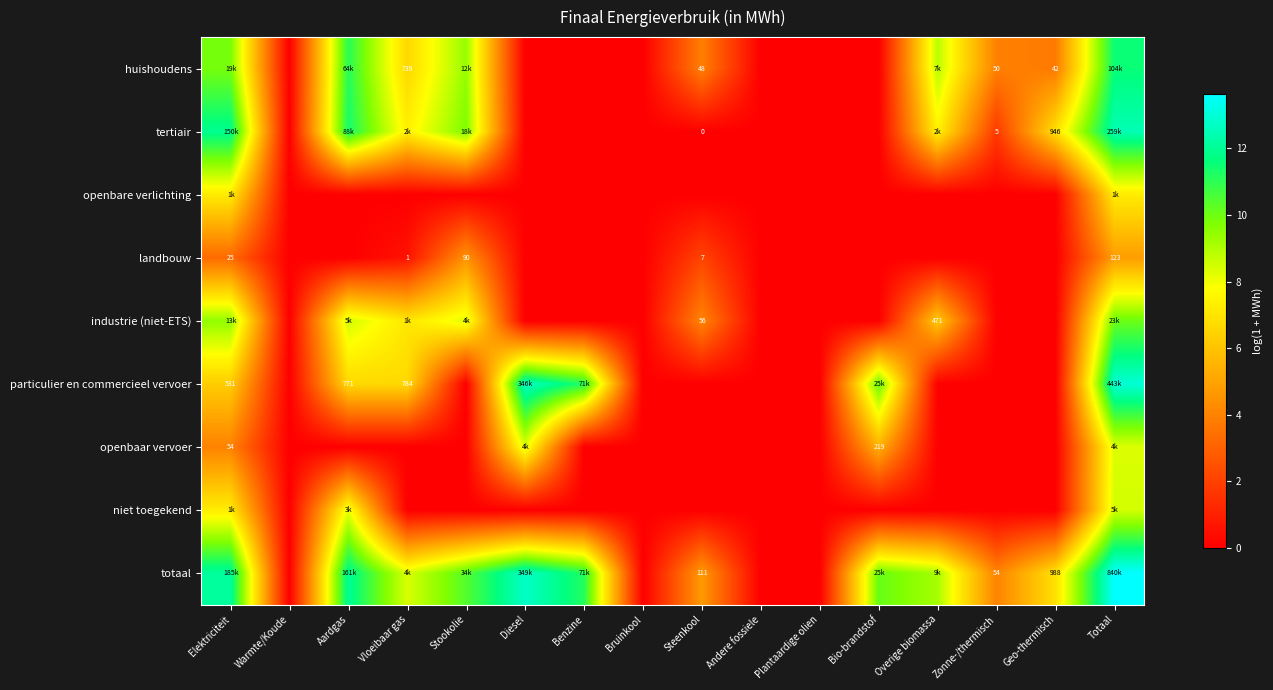

How many data points in industrie (niet-ETS) are above 0?

7